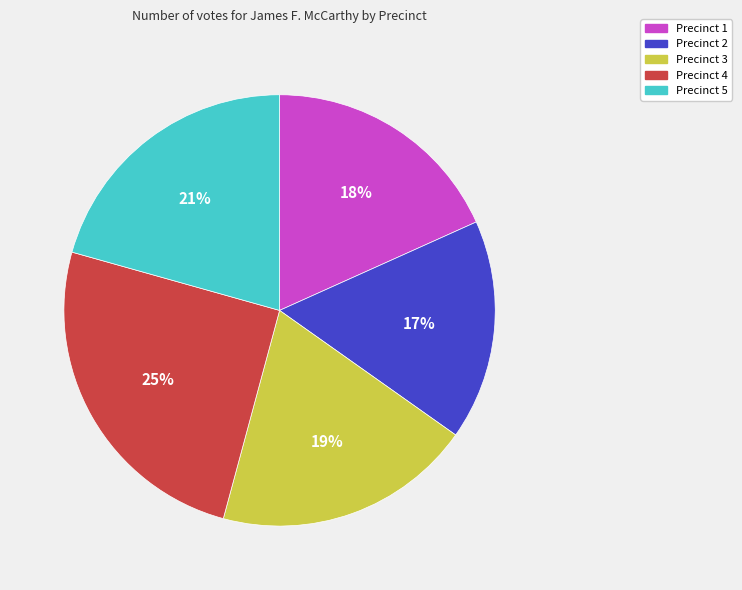

Between Precinct 3 and Precinct 2, which is larger?

Precinct 3